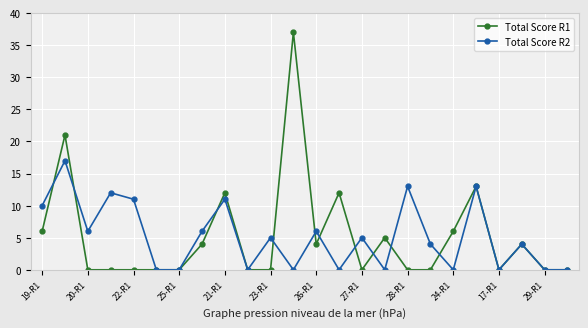

What is the highest value of the Total Score R1 series?

37